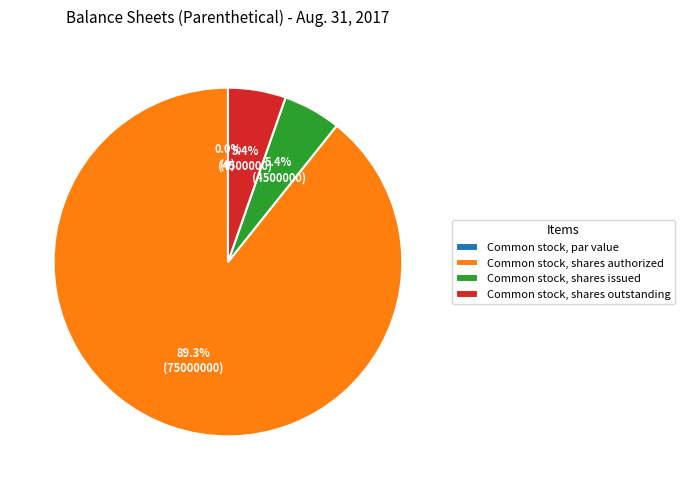

Is it true that Common stock, shares issued is 17% of the pie?

False